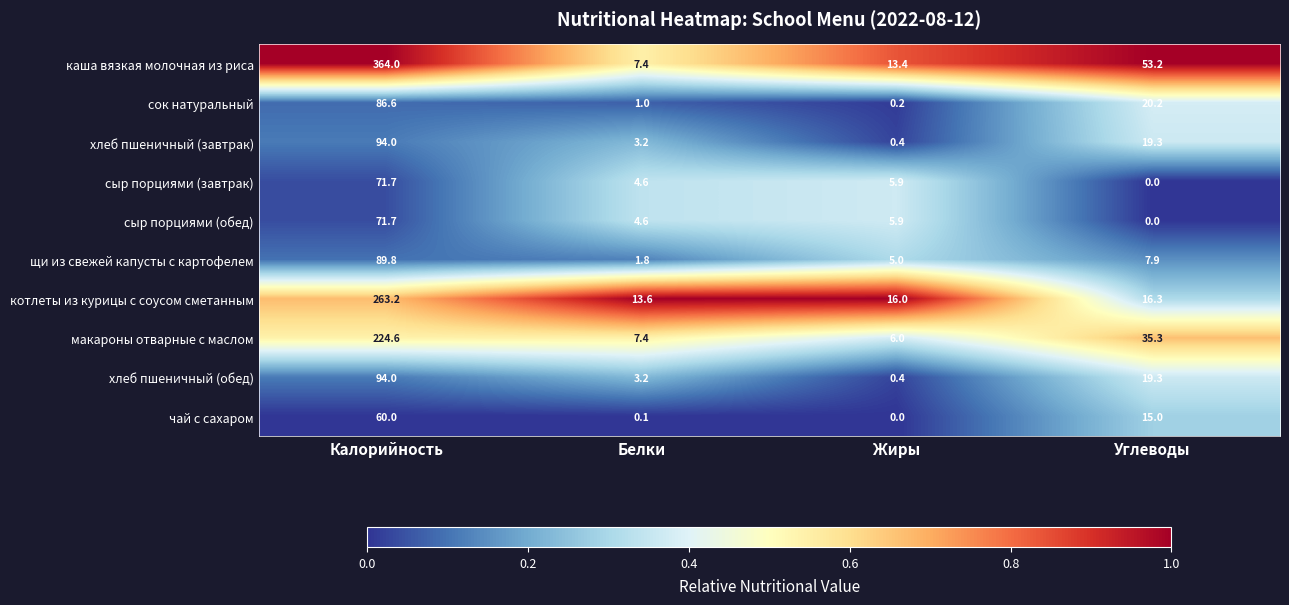

True or false: сыр порциями (завтрак) has a value of 103.3 at Калорийность.

False